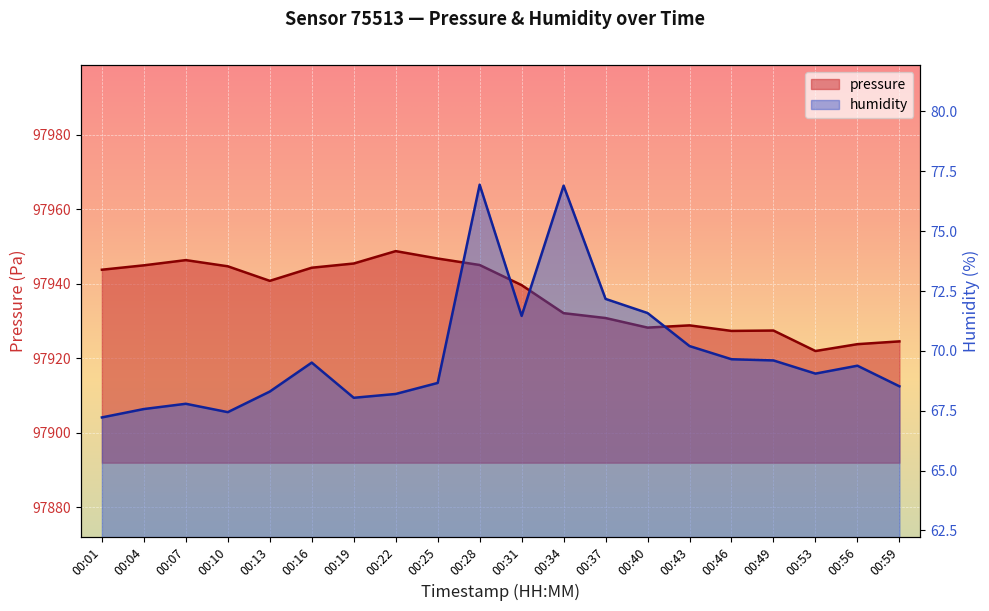

Rank the series by their maximum value, from highest to lowest.

pressure, humidity